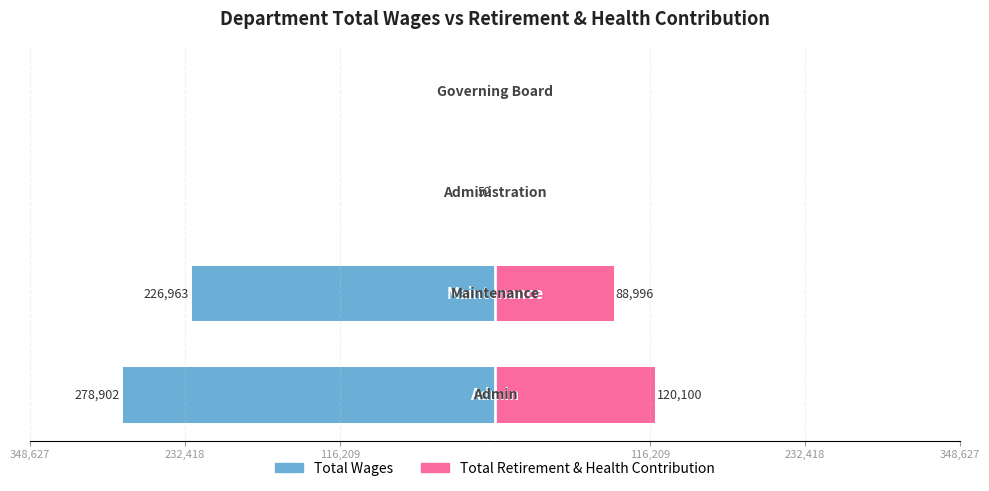

What is the sum of all Total Retirement & Health Contribution values?

209096